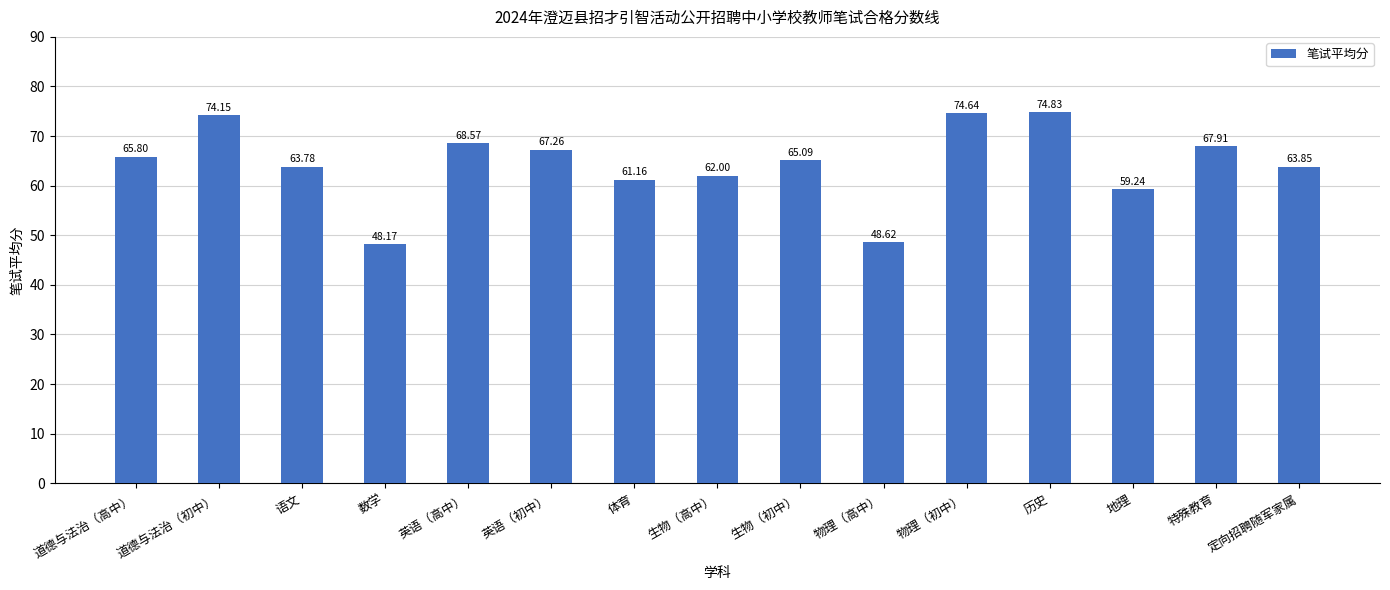

List the labels in order of value, smallest first.

数学, 物理（高中）, 地理, 体育, 生物（高中）, 语文, 定向招聘随军家属, 生物（初中）, 道德与法治（高中）, 英语（初中）, 特殊教育, 英语（高中）, 道德与法治（初中）, 物理（初中）, 历史